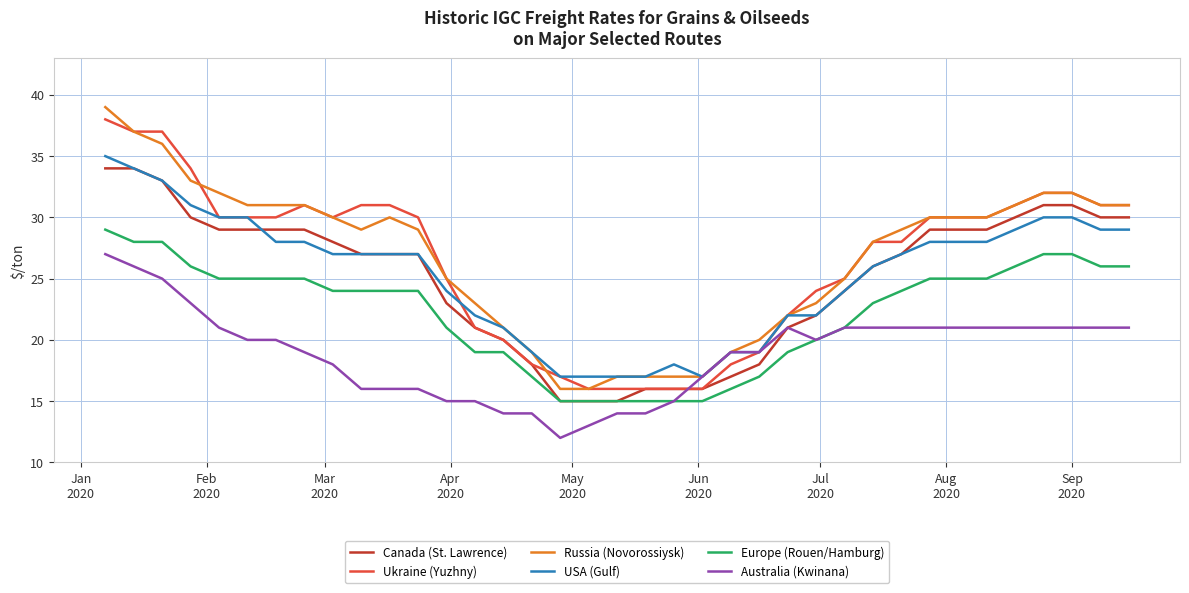

Does the chart display data point markers on the line(s)?

No